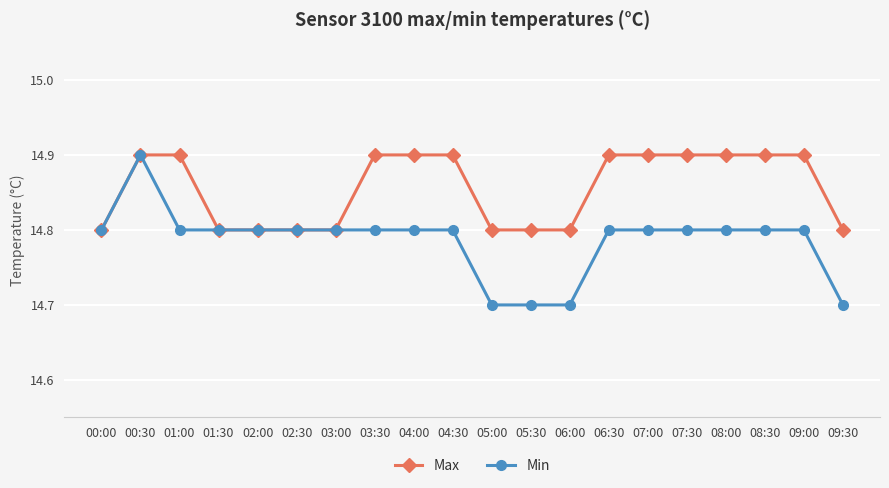

Which series has the widest spread of values?

Min